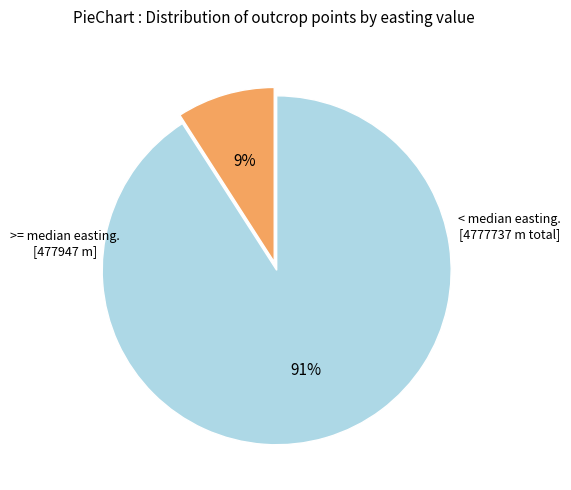

Count the number of slices in the pie.

2